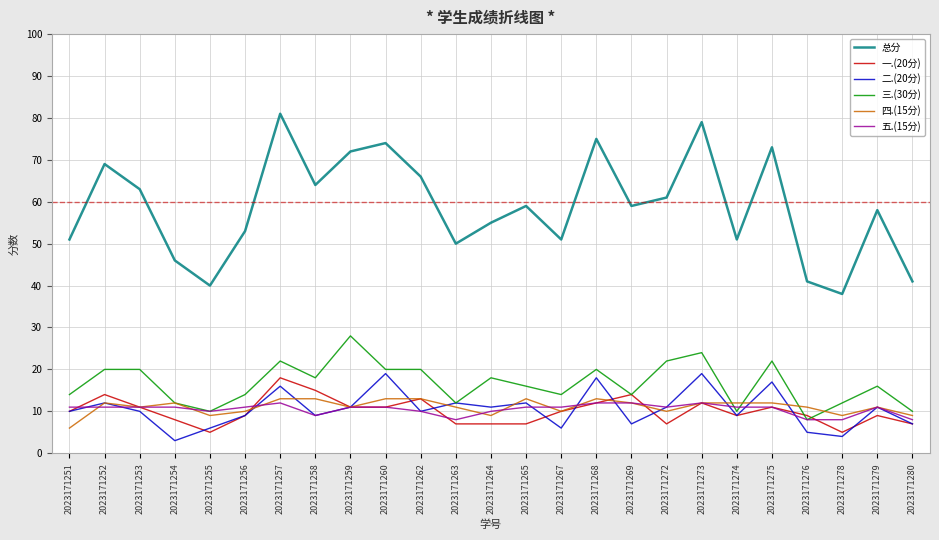

True or false: 总分 and 四.(15分) intersect in this chart.

False